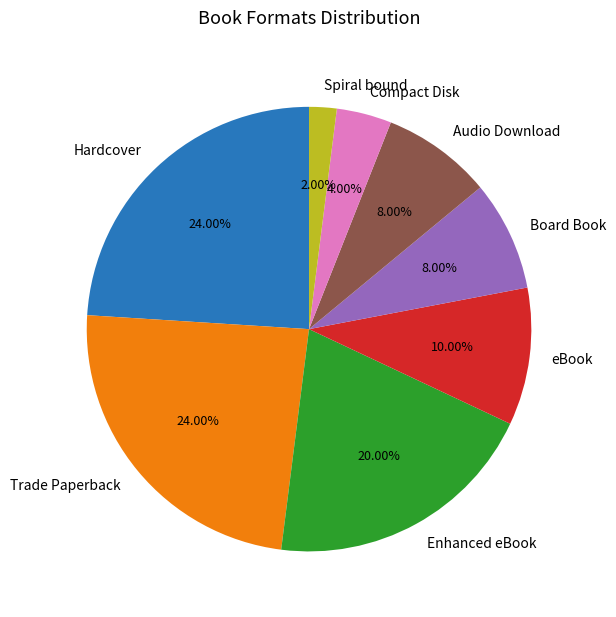

Is Trade Paperback the majority of the pie?

No